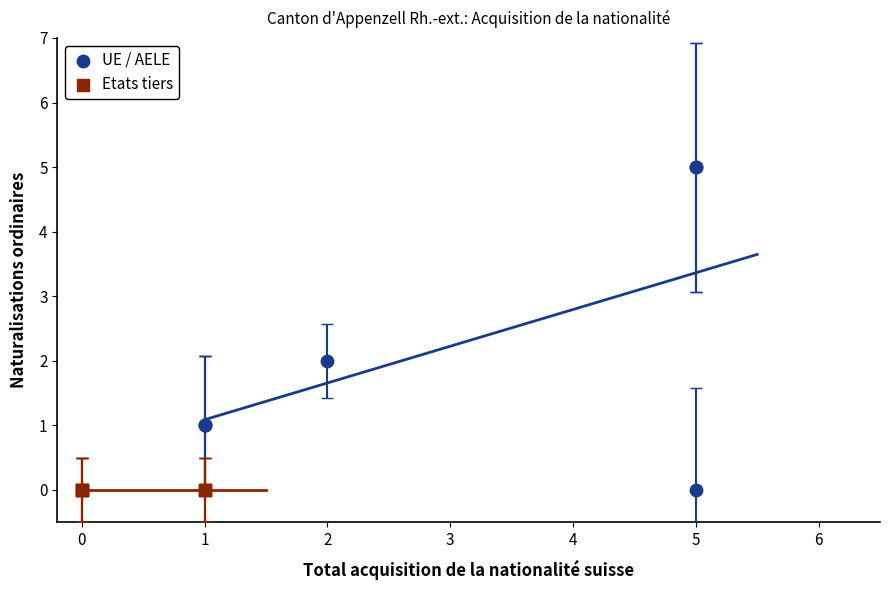

Which series reaches the maximum Y coordinate?

UE / AELE